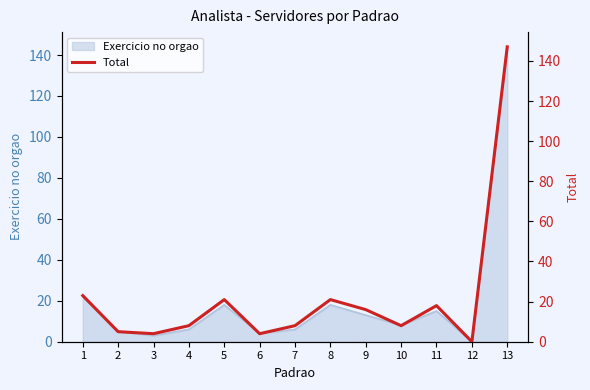

Reading left to right, list all the values displayed in this chart.

1=23	2=5	3=4	4=8	5=21	6=4	7=8	8=21	9=16	10=8	11=18	12=0	13=147